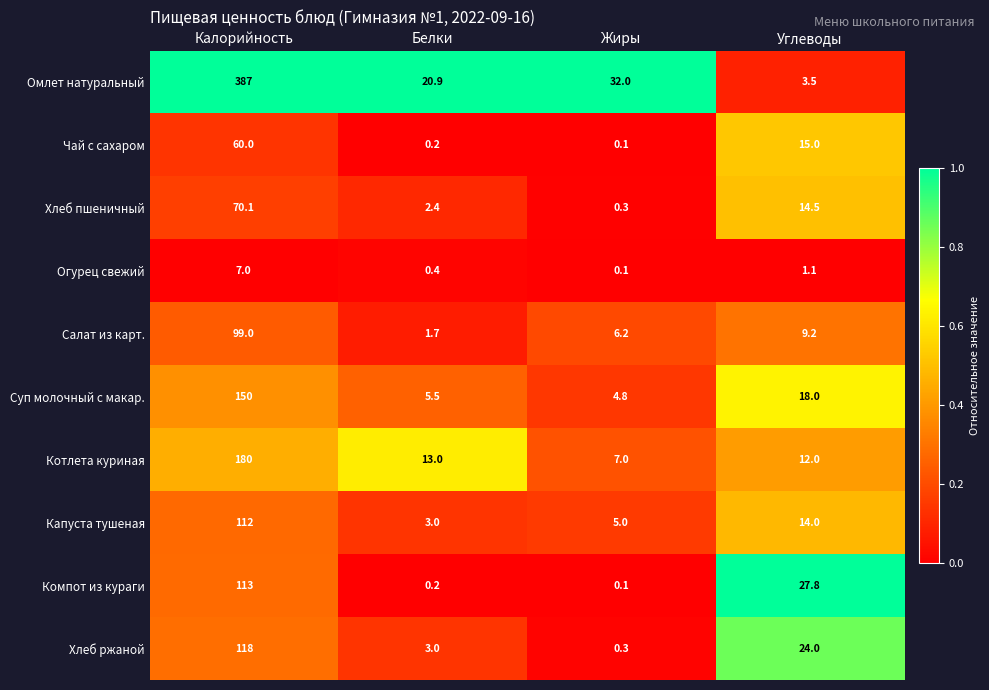

At how many categories does at least one series exceed 0?

4